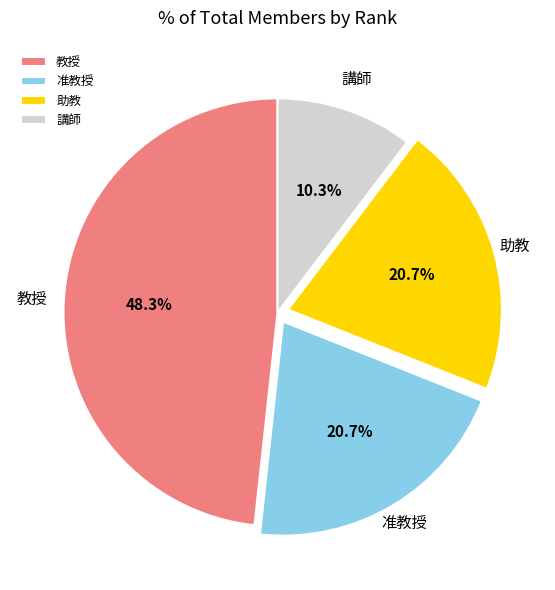

What percentage is the 准教授 slice, to the nearest percent?

21%